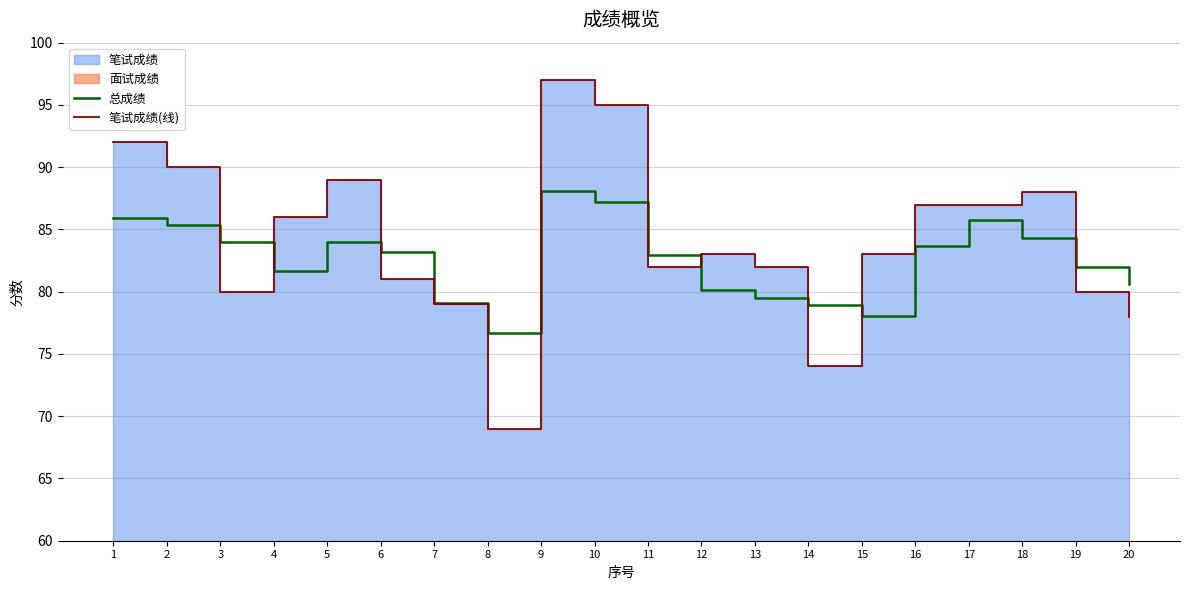

How many lines are shown in the chart?

2